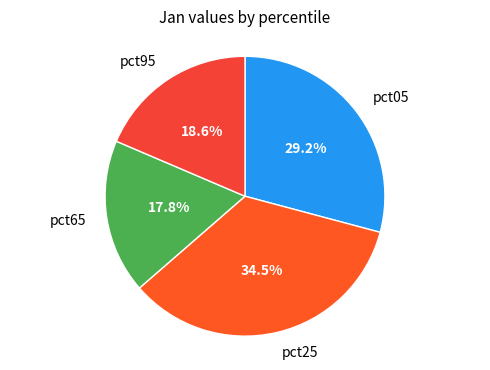

Approximately how many times larger is the value at pct65 compared to pct25?

0.5